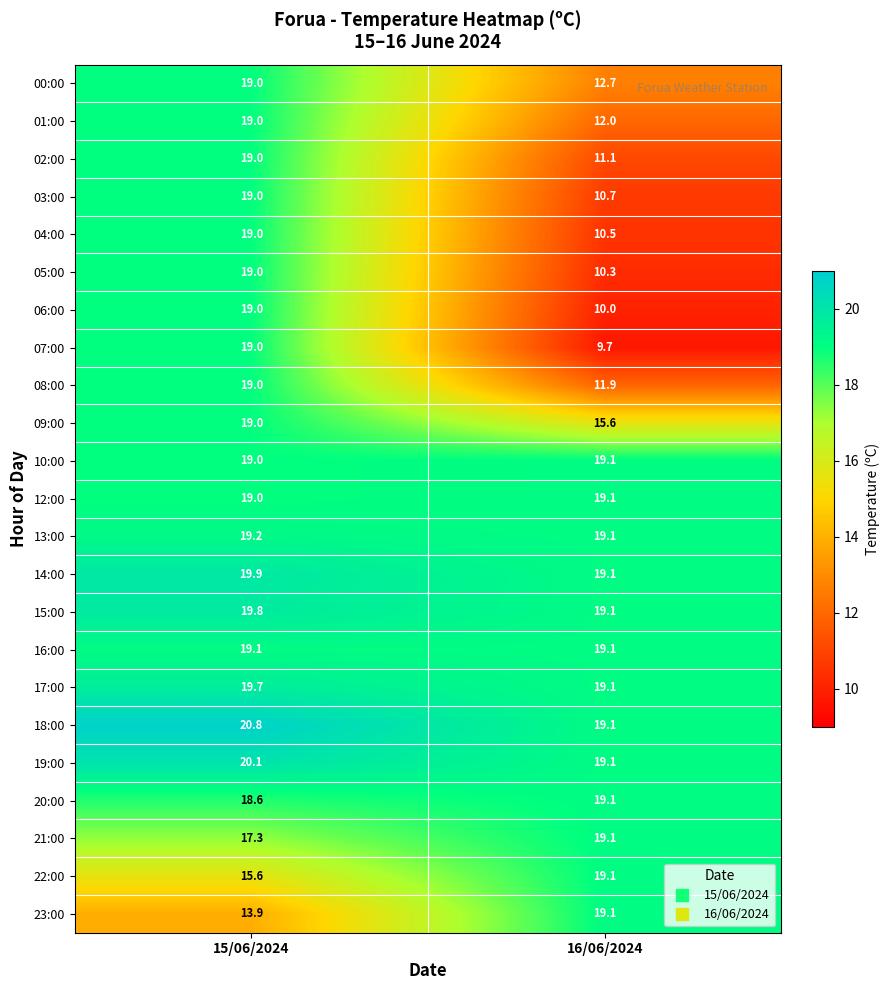

Which category has the highest value across all series?

15/06/2024